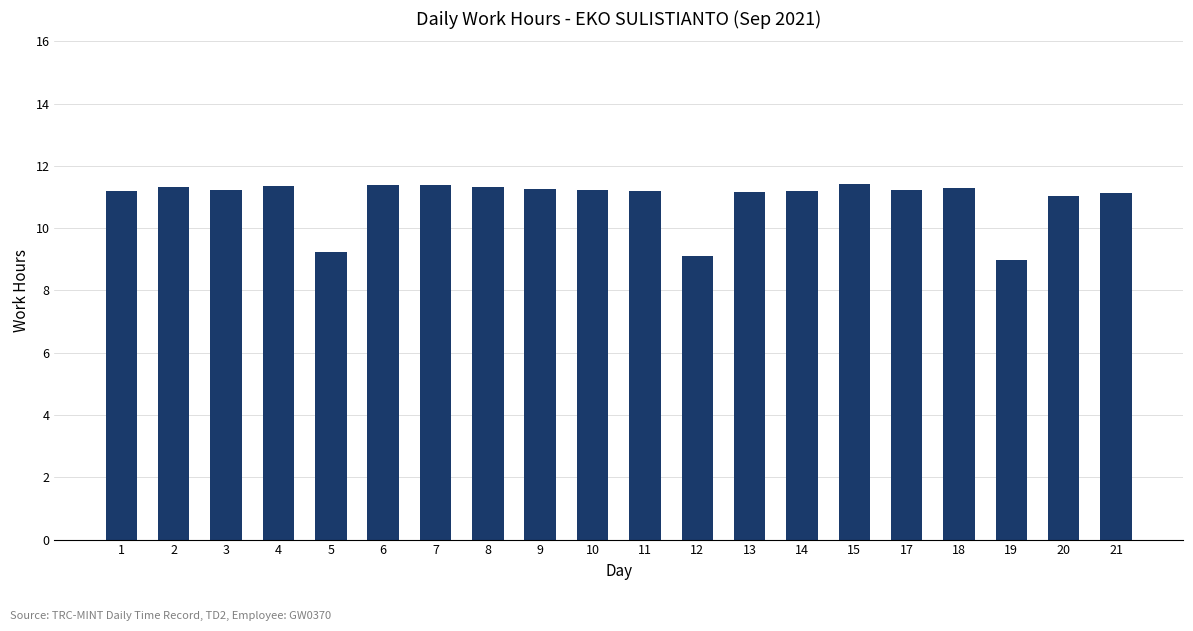

What is the value of the 2nd bar from the left?

11.3